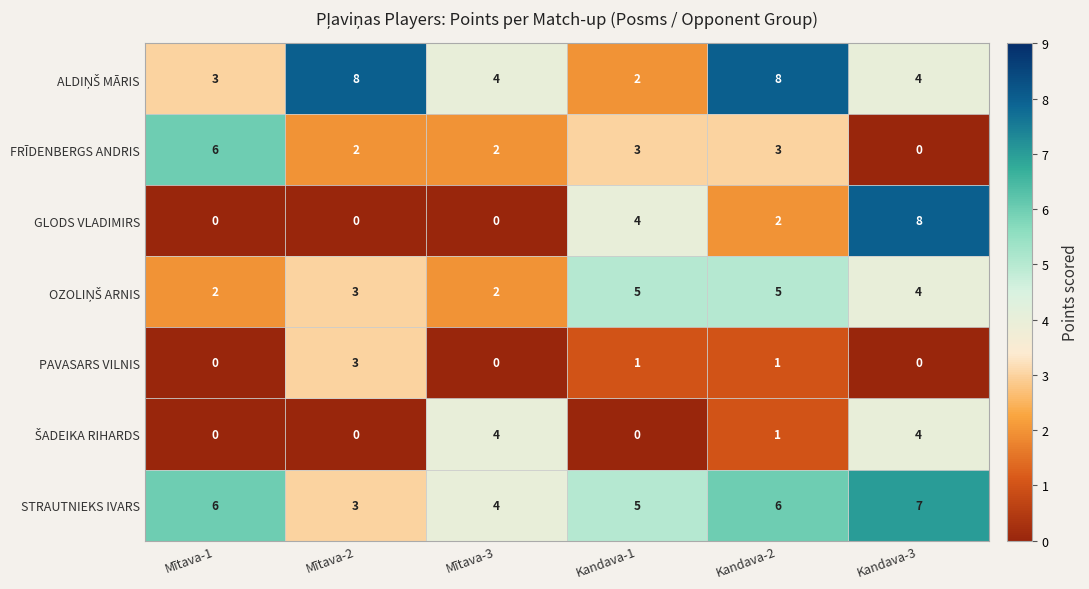

At which label is GLODS VLADIMIRS closest to 4?

Kandava-1